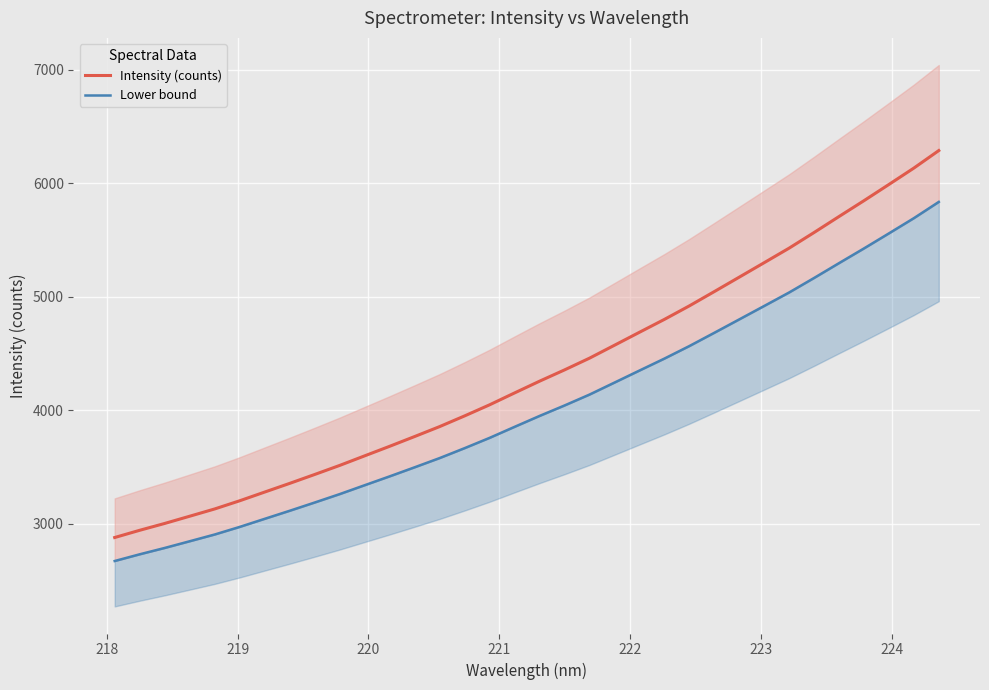

What is the maximum value for Intensity (counts)?

6289.0